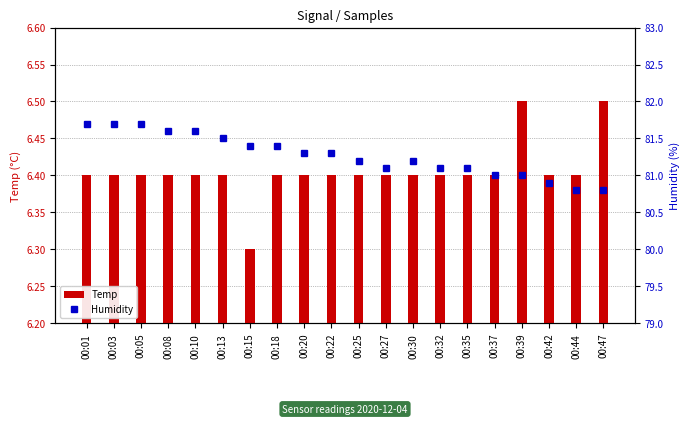

What is the spread (max minus min) of values at 00:39?

74.5